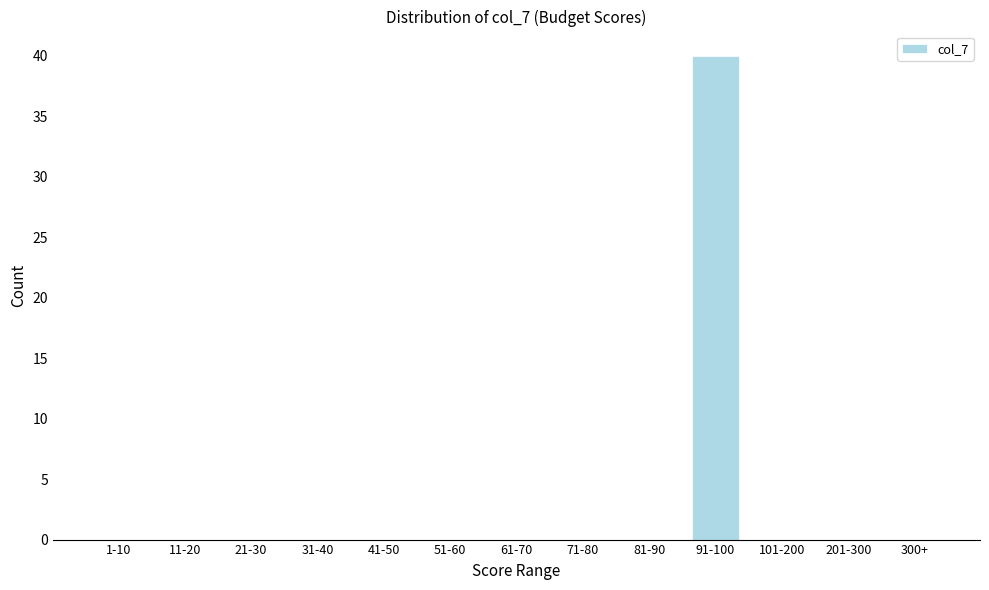

Reading left to right, transcribe all the data shown in this chart.

1-10=0	11-20=0	21-30=0	31-40=0	41-50=0	51-60=0	61-70=0	71-80=0	81-90=0	91-100=40	101-200=0	201-300=0	300+=0